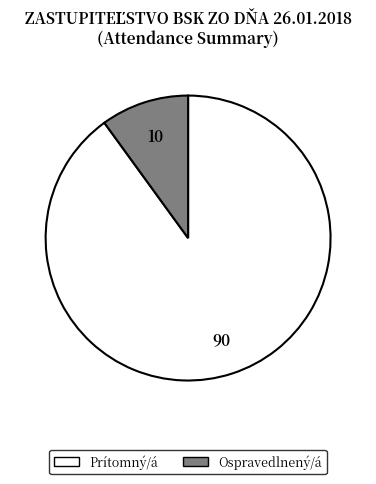

Count the number of slices in the pie.

2